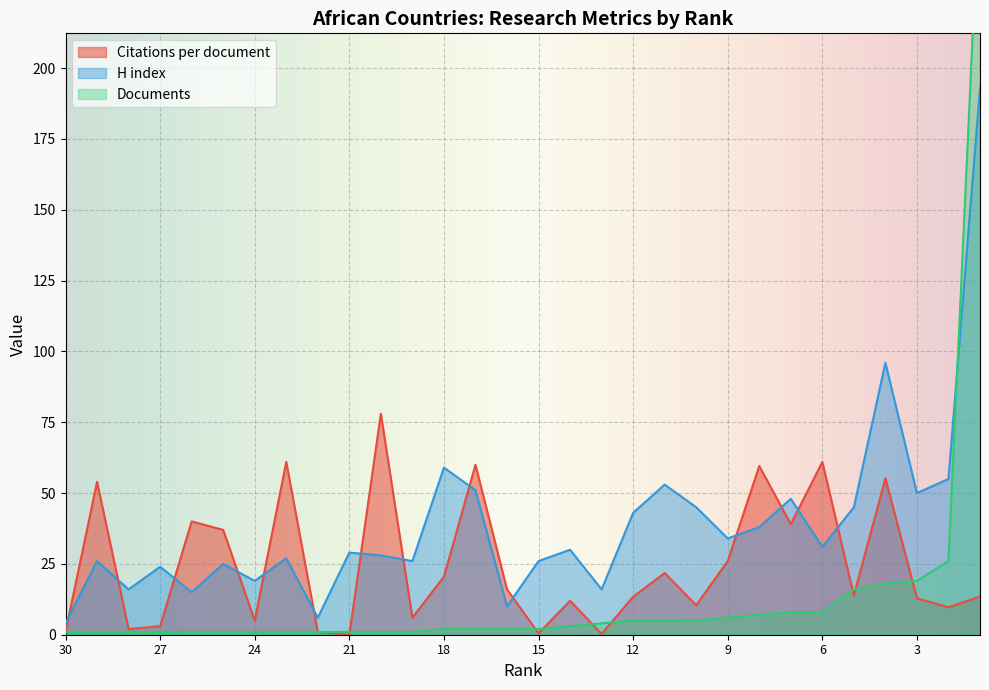

Which category has the highest value in the Citations per document series?

20